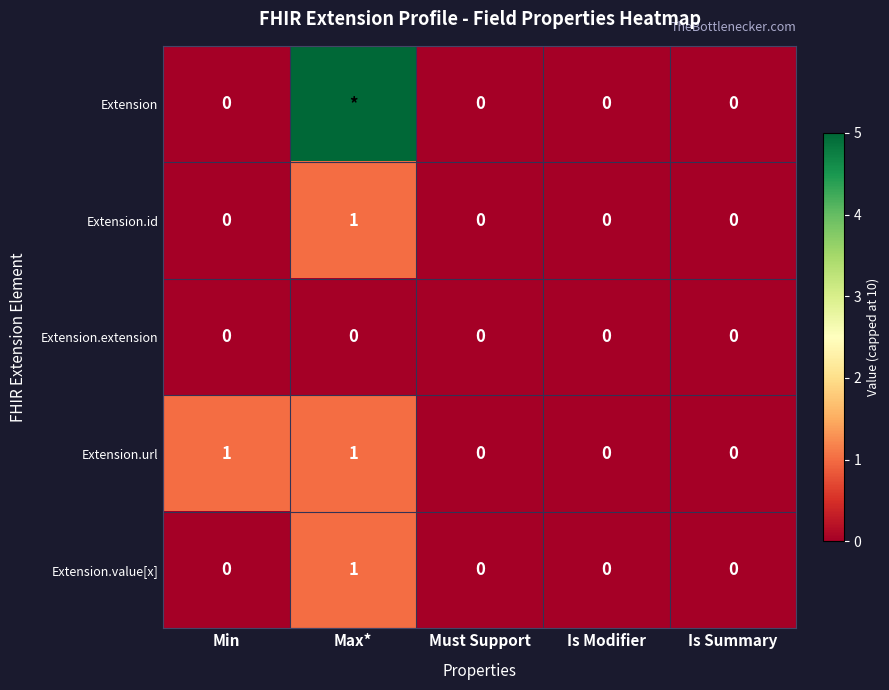

Between Must Support and Min, which is larger?

Must Support